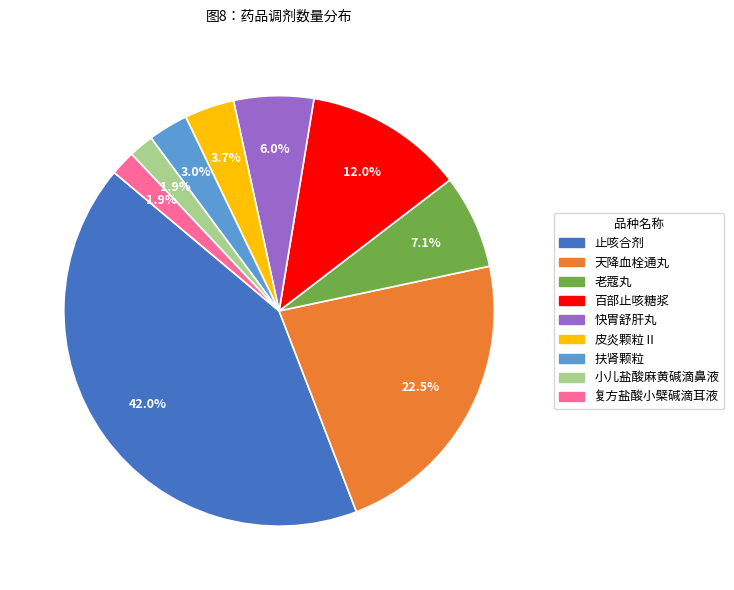

The 快胃舒肝丸 slice represents 1% of the pie. True or false?

False